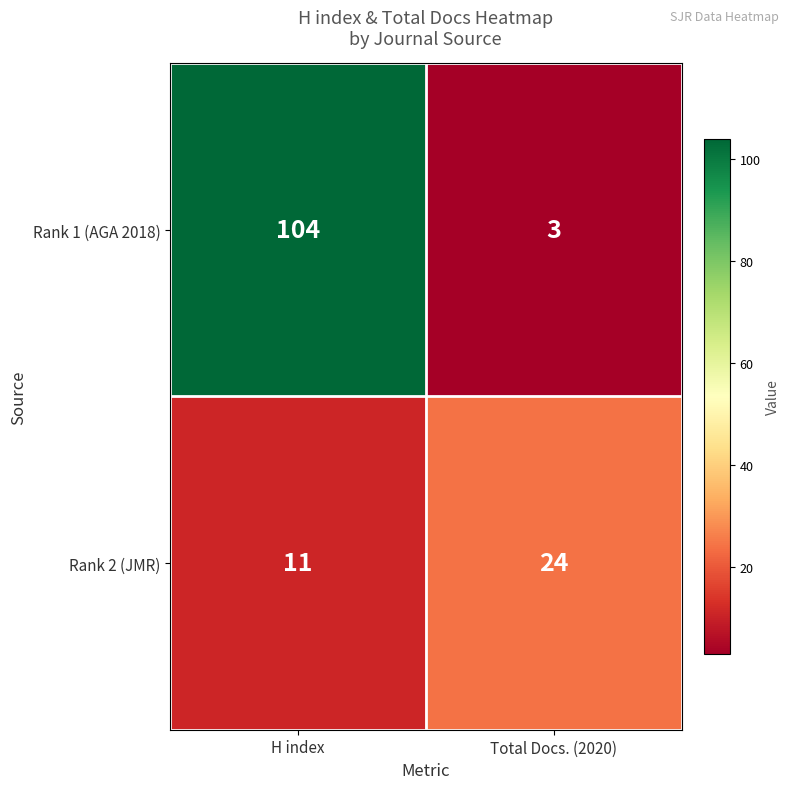

Between H index and Total Docs. (2020), which series saw the biggest shift?

Rank 1 (AGA 2018)